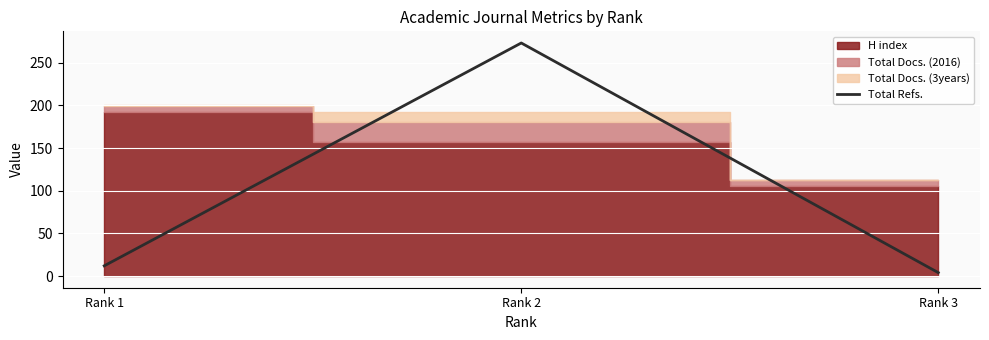

The value at Rank 1 is 21. True or false?

False